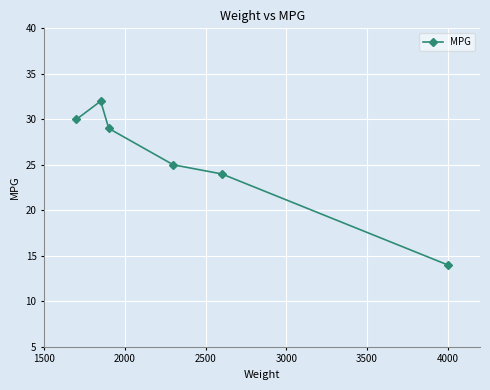

What is the value of the 2nd point from the left?

32